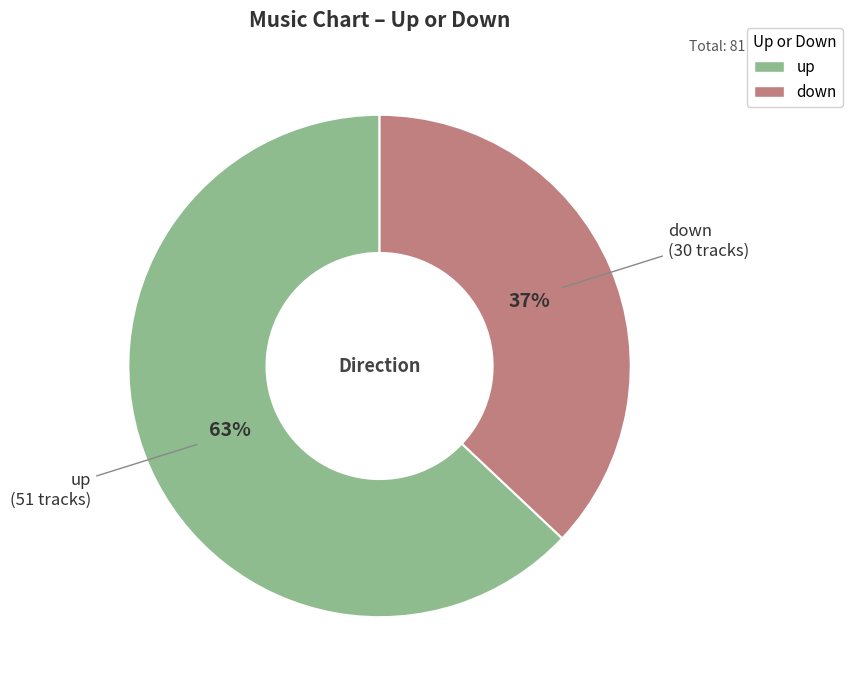

Approximately how many times larger is the value at down compared to up?

0.6